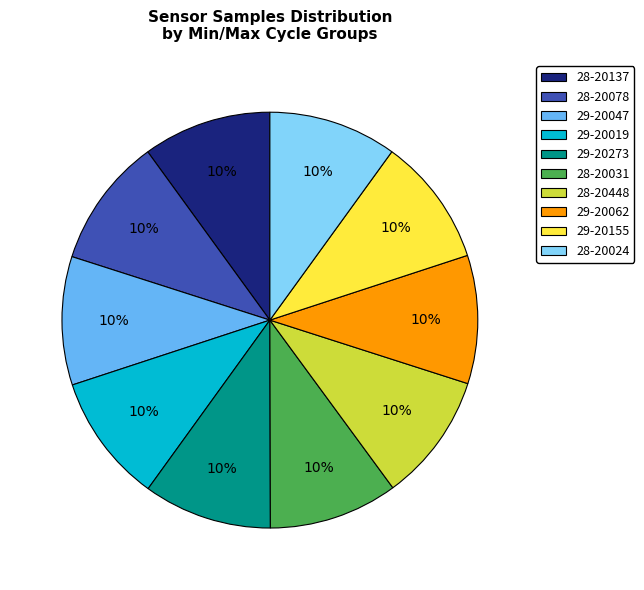

How many segments does this pie chart have?

10